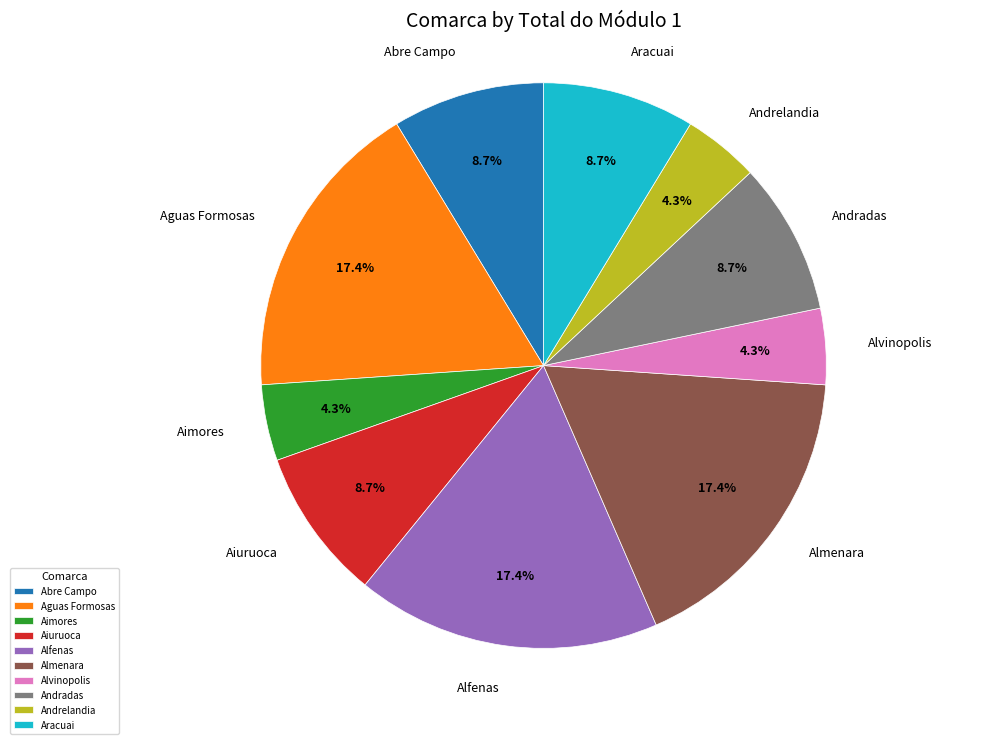

What percentage is the Aguas Formosas slice, to the nearest percent?

17%